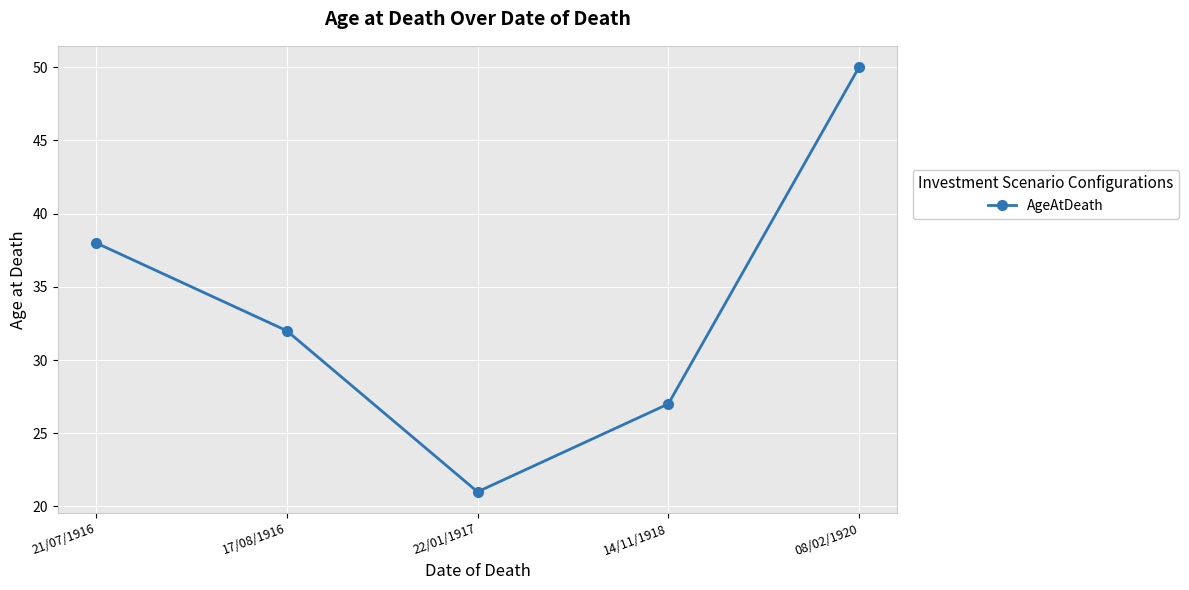

What position from the left is 17/08/1916?

2